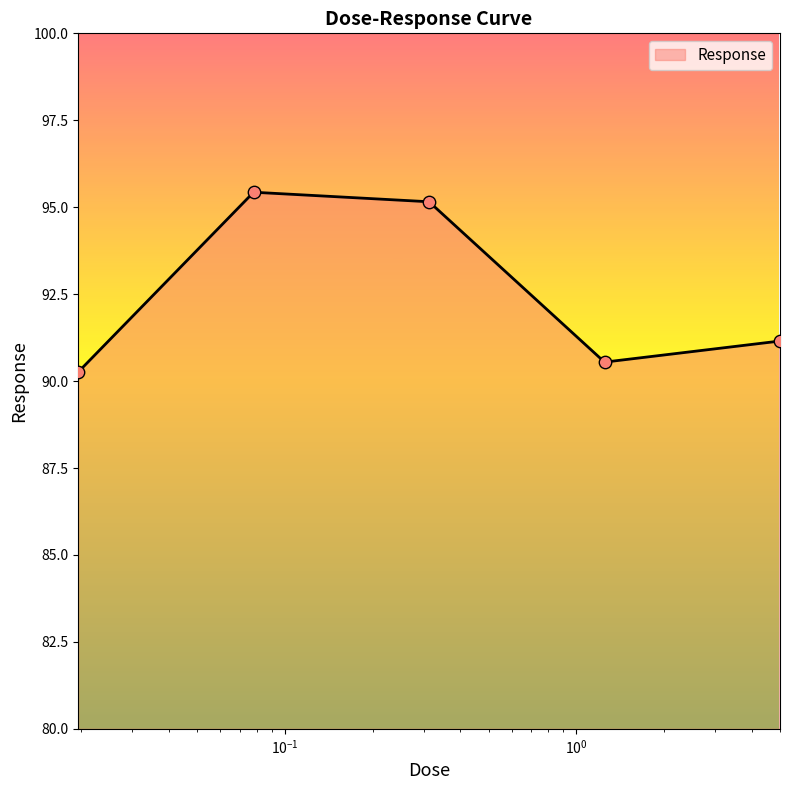

What is the greatest value displayed?

95.4